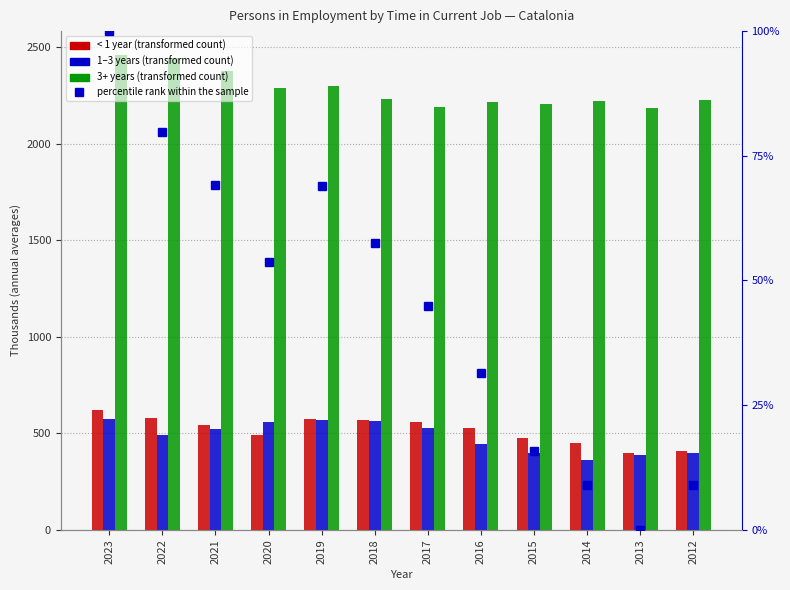

Rank the series by their maximum value, from lowest to highest.

percentile rank within the sample, From 1 to 3 years Total, Less than 1 year Total, 3 years or more Total